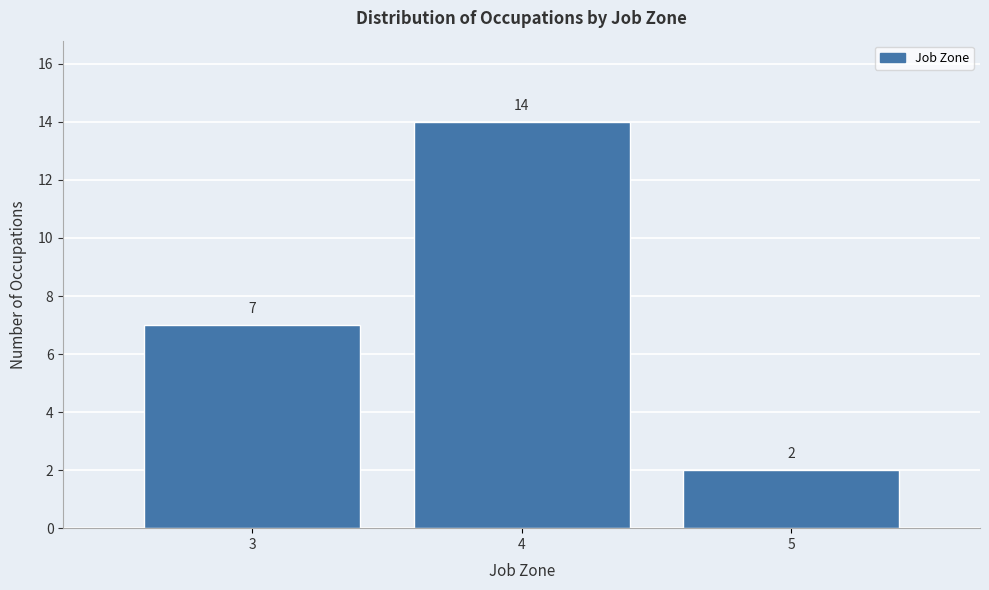

Over which range of the x-axis is the bar tallest?

3.5 to 4.5